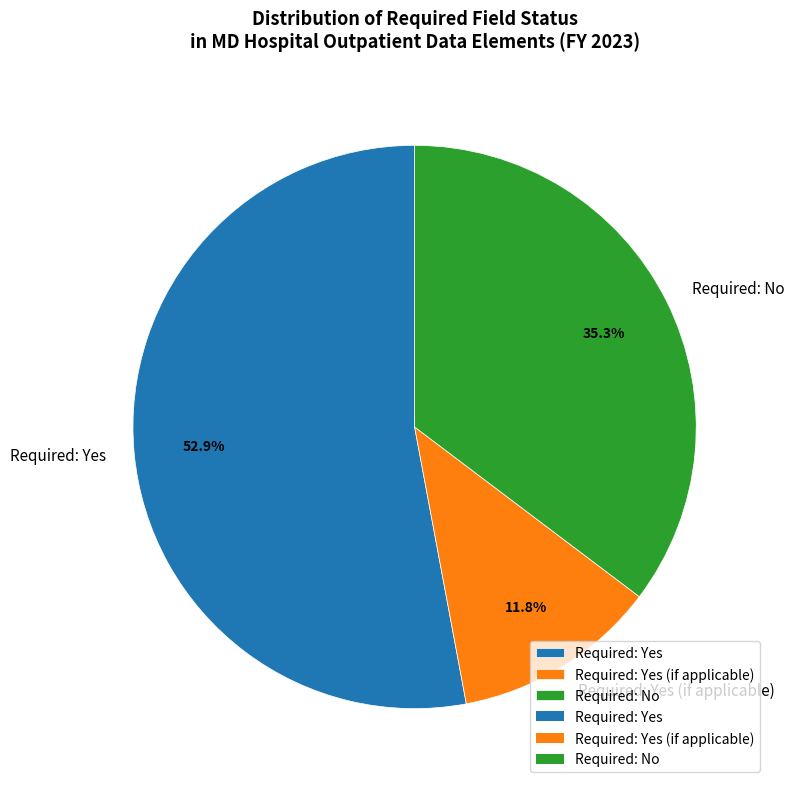

Count the number of slices in the pie.

3